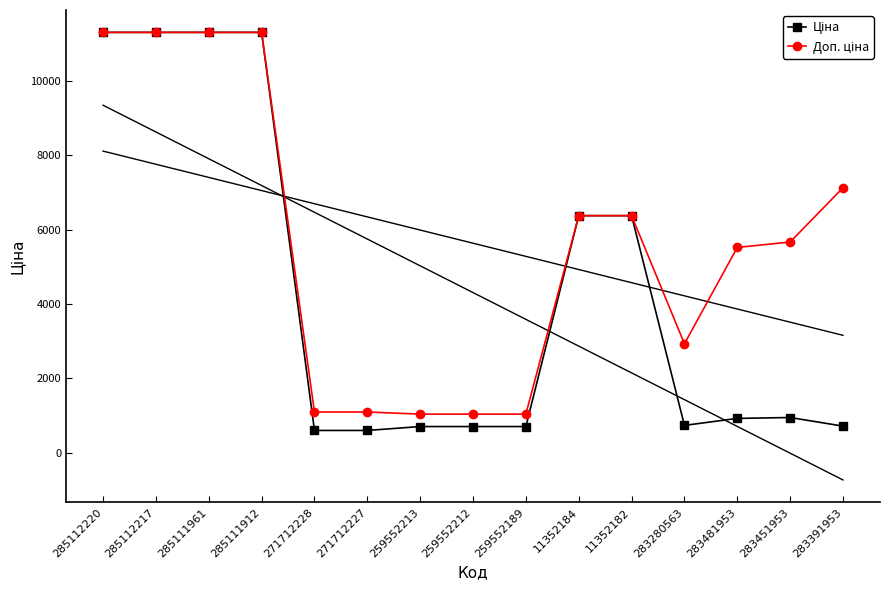

True or false: Ціна and Доп. ціна intersect in this chart.

False